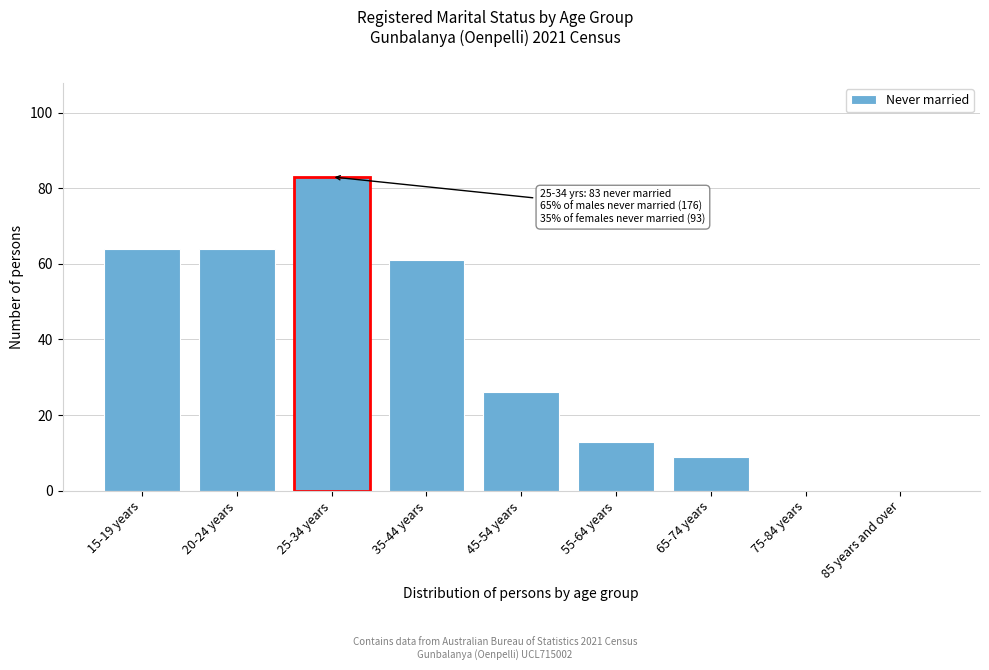

Reading right to left, what are all the values shown in this chart?

85 years and over=0	75-84 years=0	65-74 years=9	55-64 years=13	45-54 years=26	35-44 years=61	25-34 years=83	20-24 years=64	15-19 years=64